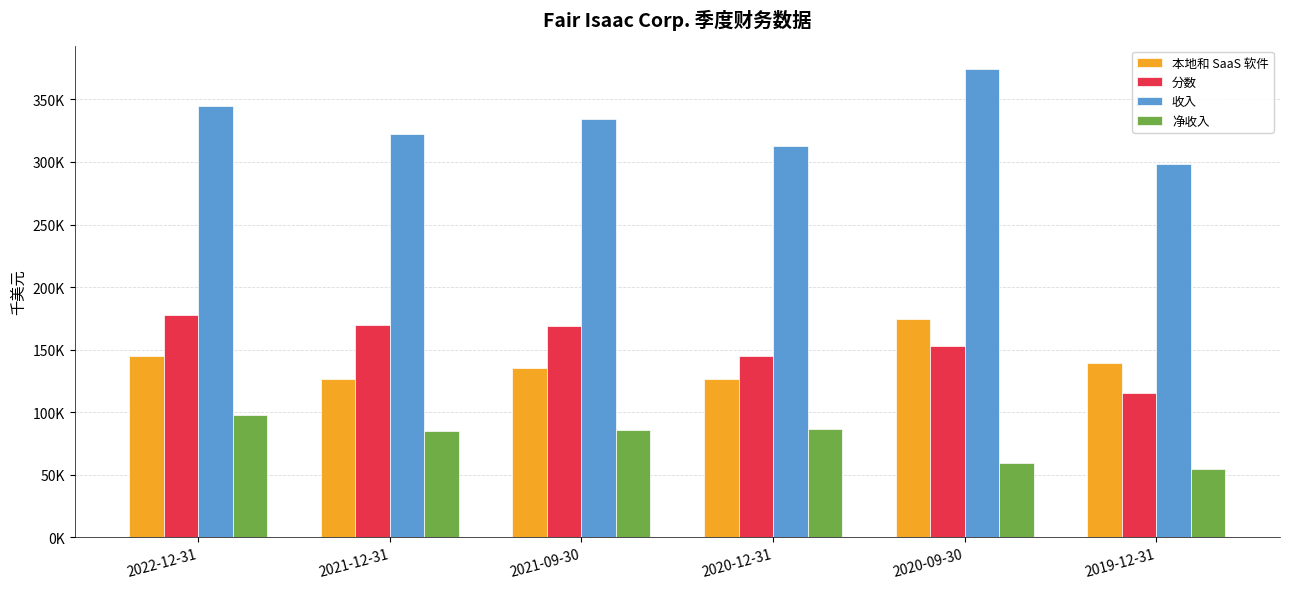

Does the chart contain any negative values?

No